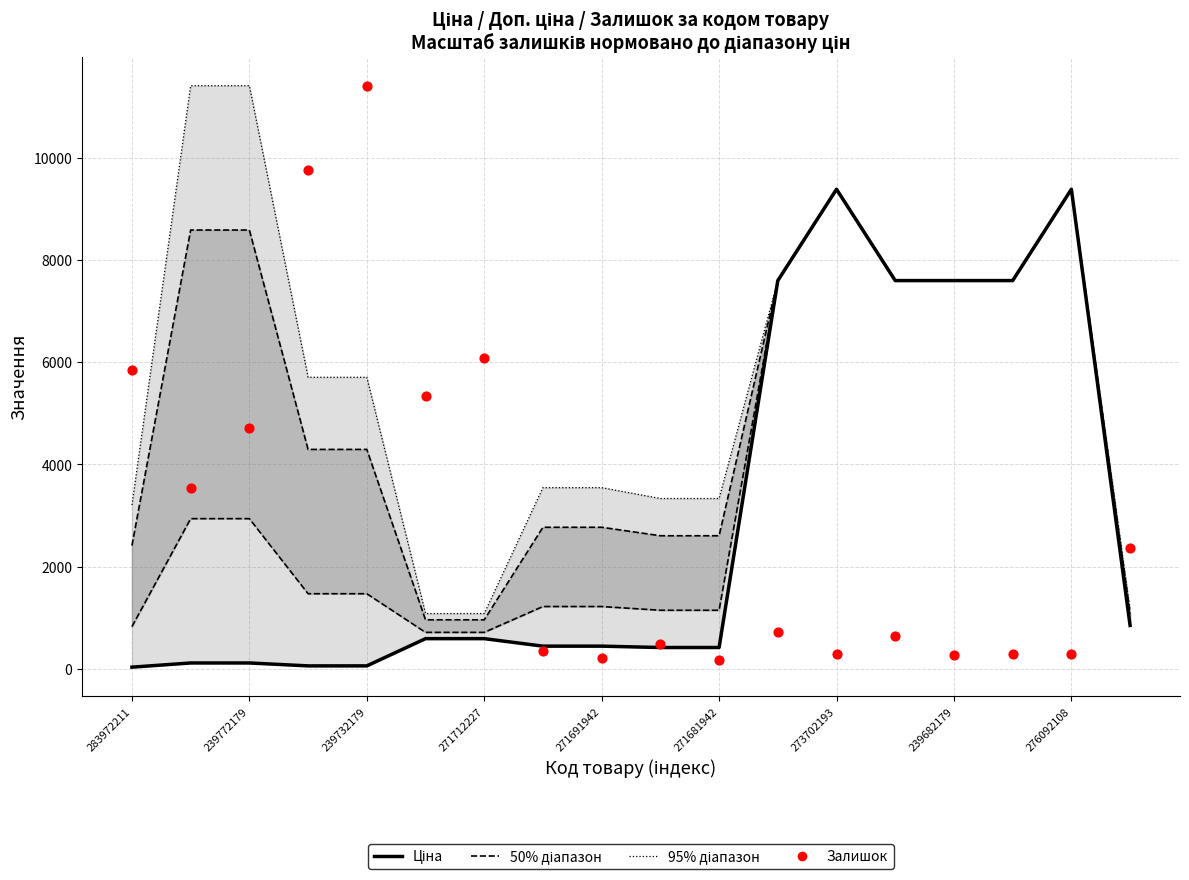

Which series reaches the minimum Y coordinate?

Ціна (median)